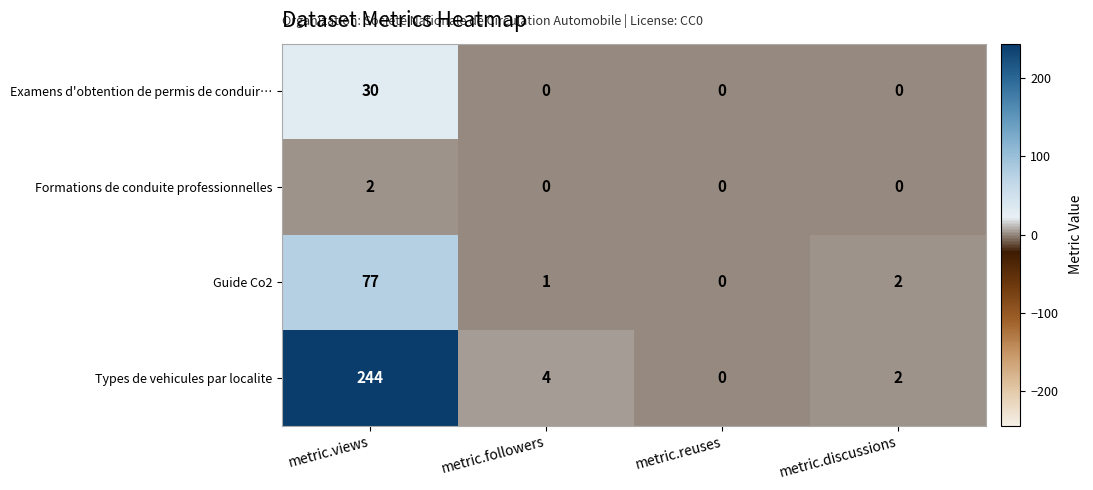

What is the difference between the highest and lowest values at metric.views?

242